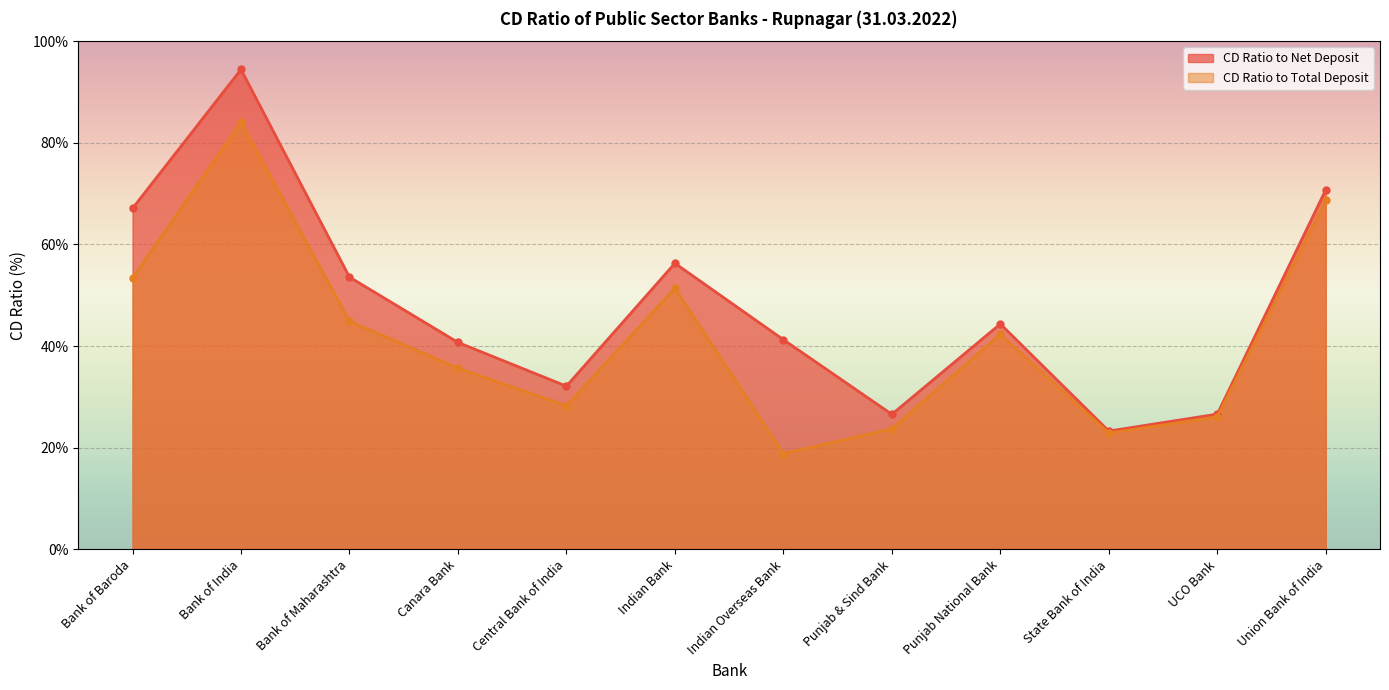

Which category has the highest value across all series?

Bank of India